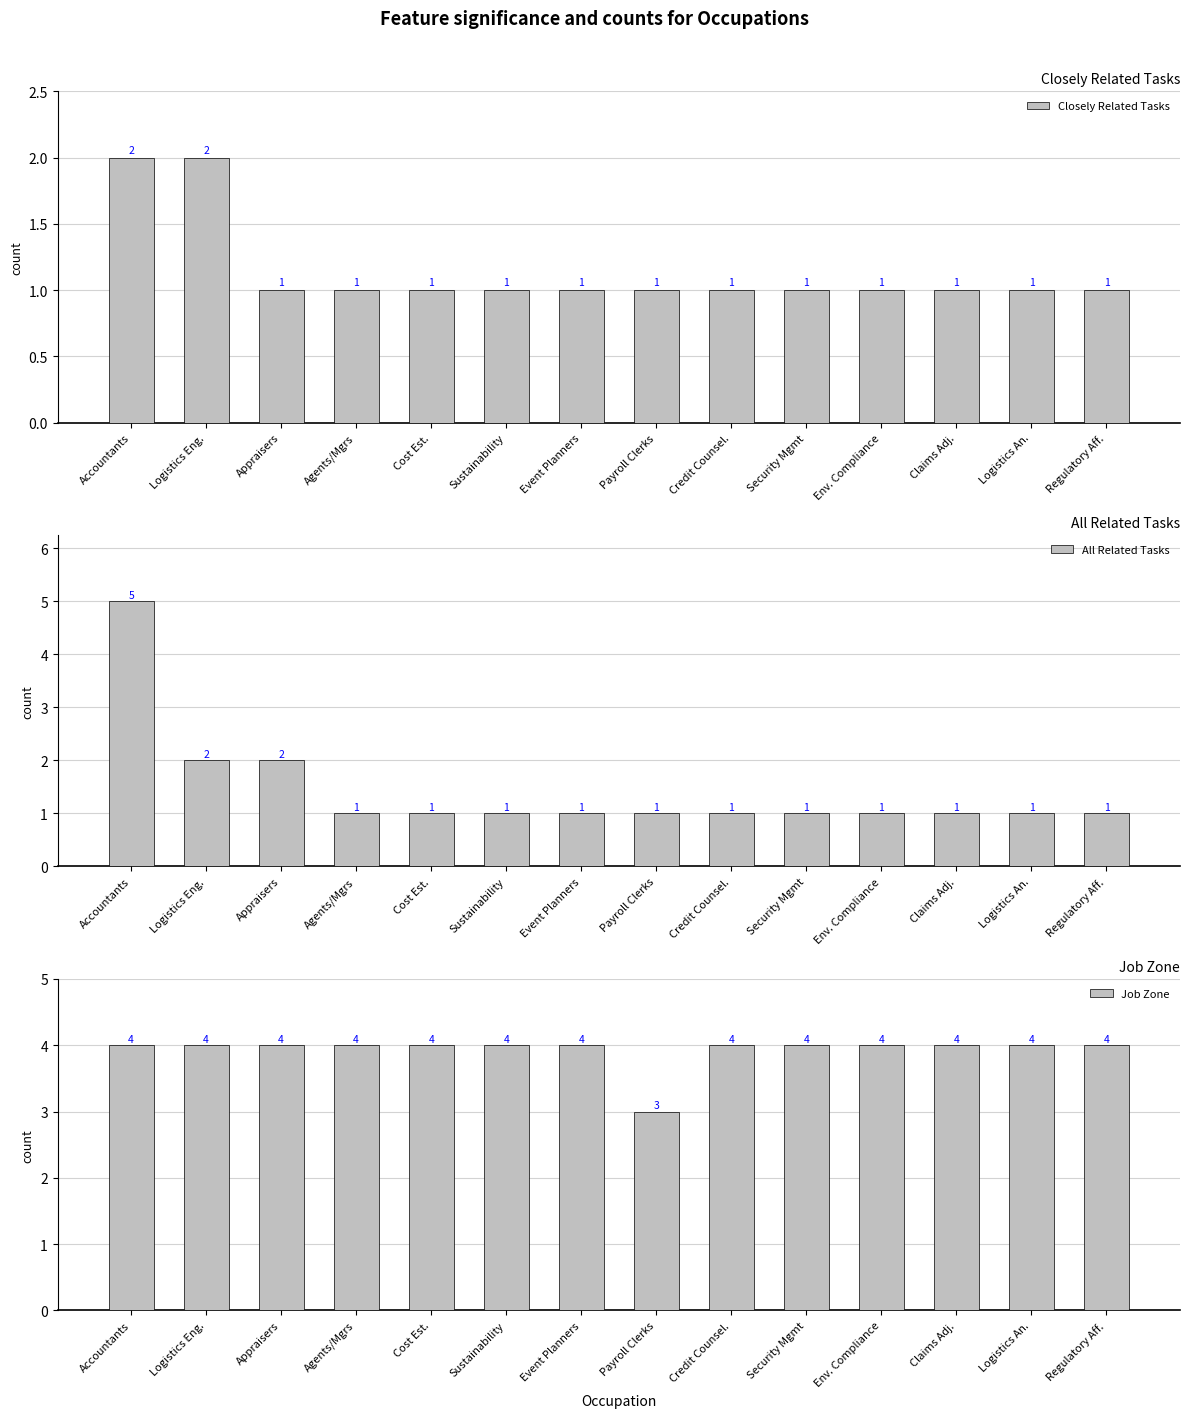

Reading right to left, list all the values displayed in this chart.

Closely Related Tasks: Regulatory Aff.=1	Logistics An.=1	Claims Adj.=1	Env. Compliance=1	Security Mgmt=1	Credit Counsel.=1	Payroll Clerks=1	Event Planners=1	Sustainability=1	Cost Est.=1	Agents/Mgrs=1	Appraisers=1	Logistics Eng.=2	Accountants=2
All Related Tasks: Regulatory Aff.=1	Logistics An.=1	Claims Adj.=1	Env. Compliance=1	Security Mgmt=1	Credit Counsel.=1	Payroll Clerks=1	Event Planners=1	Sustainability=1	Cost Est.=1	Agents/Mgrs=1	Appraisers=2	Logistics Eng.=2	Accountants=5
Job Zone: Regulatory Aff.=4	Logistics An.=4	Claims Adj.=4	Env. Compliance=4	Security Mgmt=4	Credit Counsel.=4	Payroll Clerks=3	Event Planners=4	Sustainability=4	Cost Est.=4	Agents/Mgrs=4	Appraisers=4	Logistics Eng.=4	Accountants=4